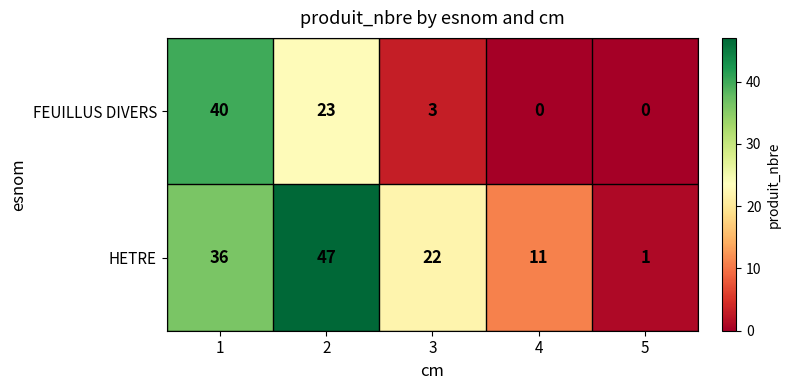

What is the sum of the HETRE values at 2 and 1?

83